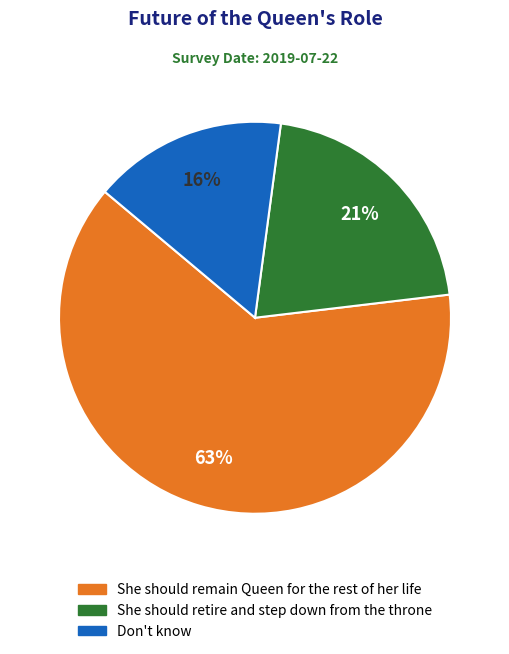

To the nearest percent, what portion does She should remain Queen for the rest of her life represent?

63%